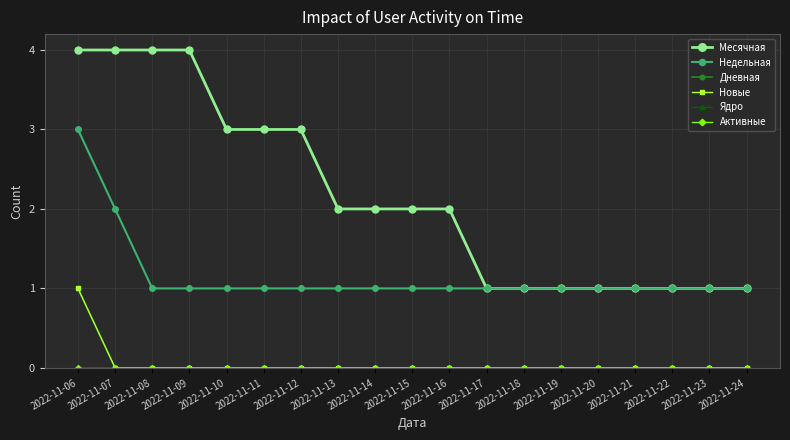

True or false: Дневная and Активные intersect in this chart.

False